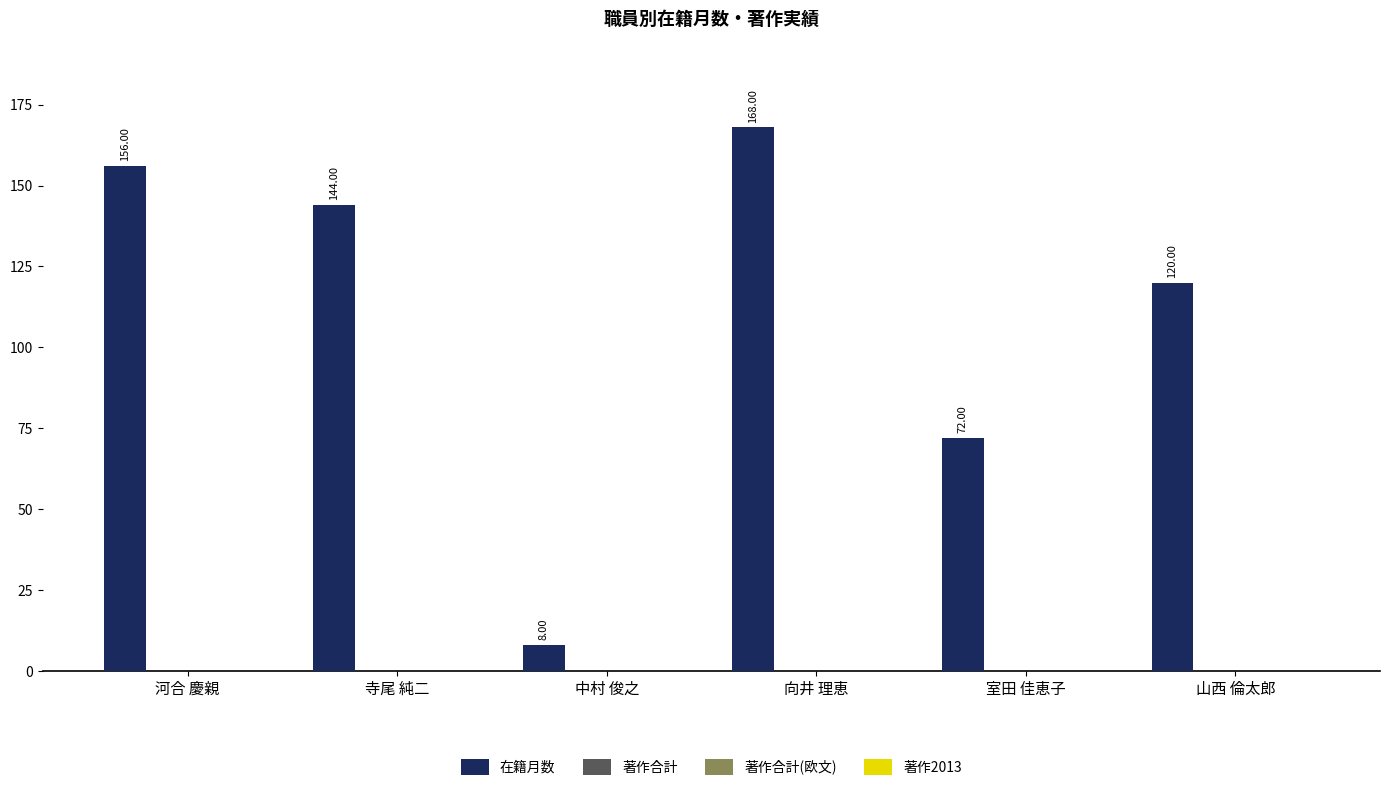

What is the sum of all values?

668